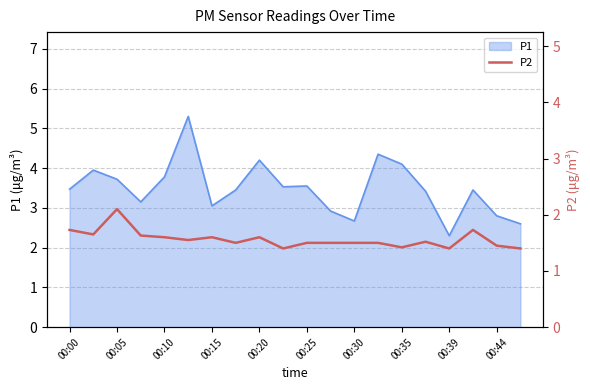

What is the lowest value of the P1 series?

2.3